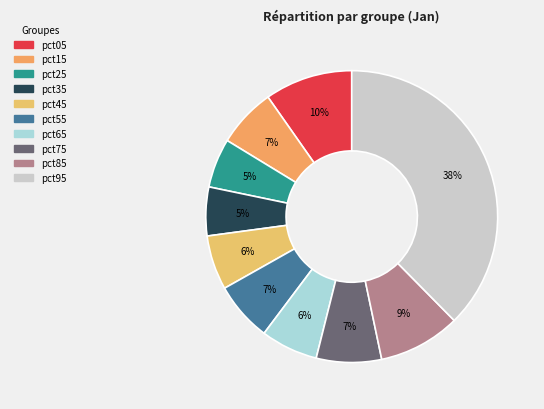

How many segments does this pie chart have?

10